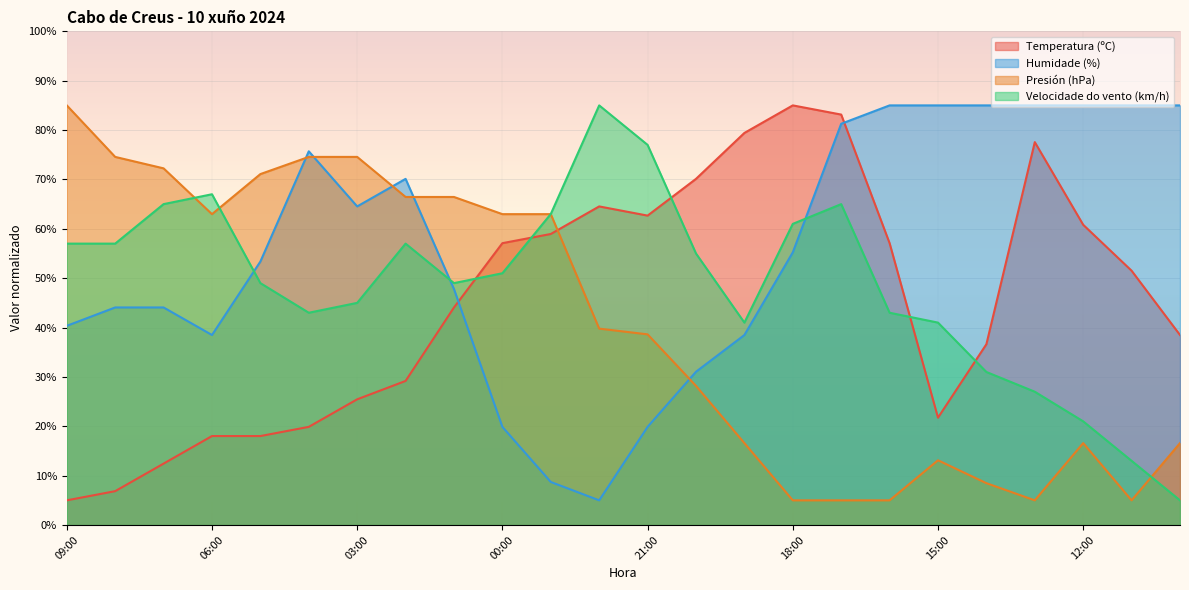

The value of Presión (hPa) at 05:00 is 28.6. True or false?

False